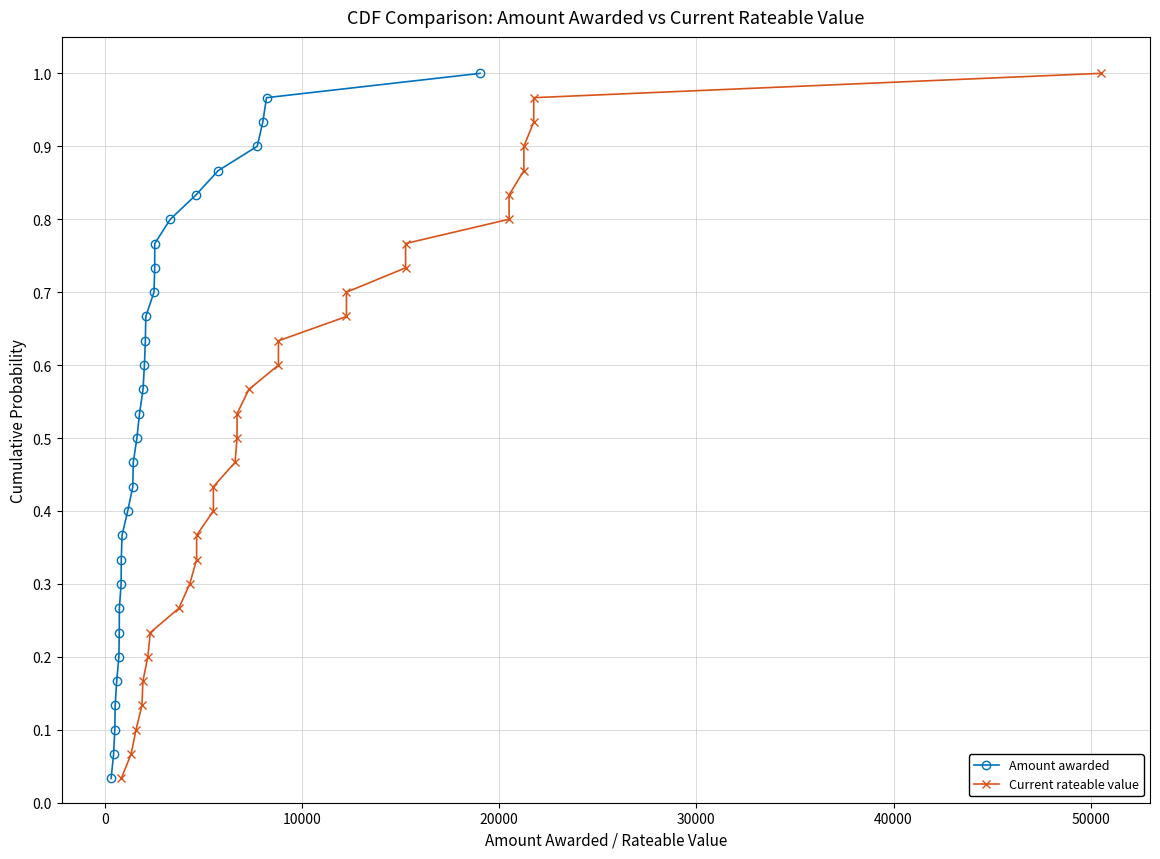

Reading right to left, list all the values displayed in this chart.

Amount awarded: 1.0	1.0	0.9	0.9	0.9	0.8	0.8	0.8	0.7	0.7	0.7	0.6	0.6	0.6	0.5	0.5	0.5	0.4	0.4	0.4	0.3	0.3	0.3	0.2	0.2	0.2	0.1	0.1	0.1	0.0
Current rateable value: 1.0	1.0	0.9	0.9	0.9	0.8	0.8	0.8	0.7	0.7	0.7	0.6	0.6	0.6	0.5	0.5	0.5	0.4	0.4	0.4	0.3	0.3	0.3	0.2	0.2	0.2	0.1	0.1	0.1	0.0